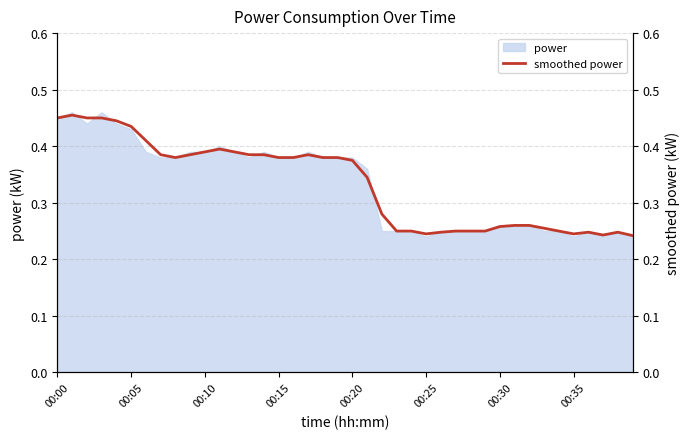

True or false: power has a value of 0.2 at 00:10.

False